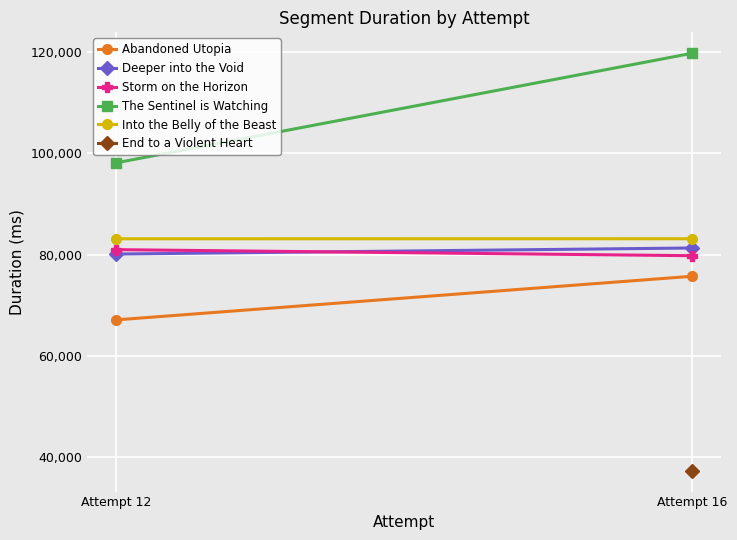

What is the spread (max minus min) of values at Attempt 16?

44141